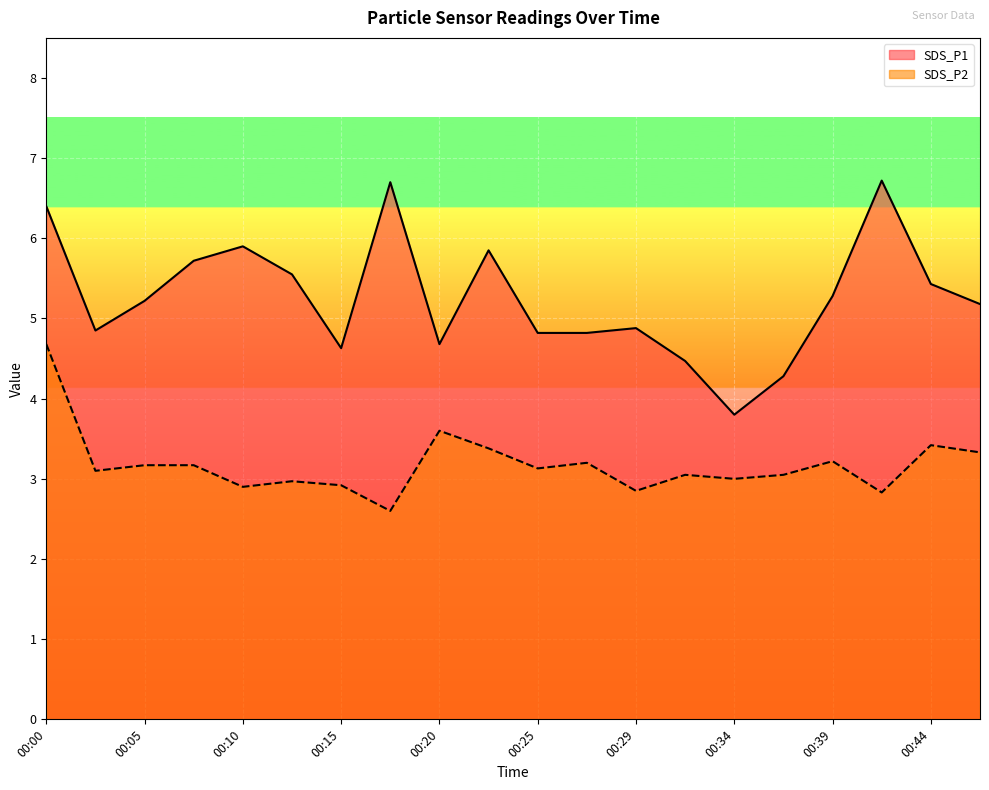

True or false: SDS_P1 and SDS_P2 intersect in this chart.

False